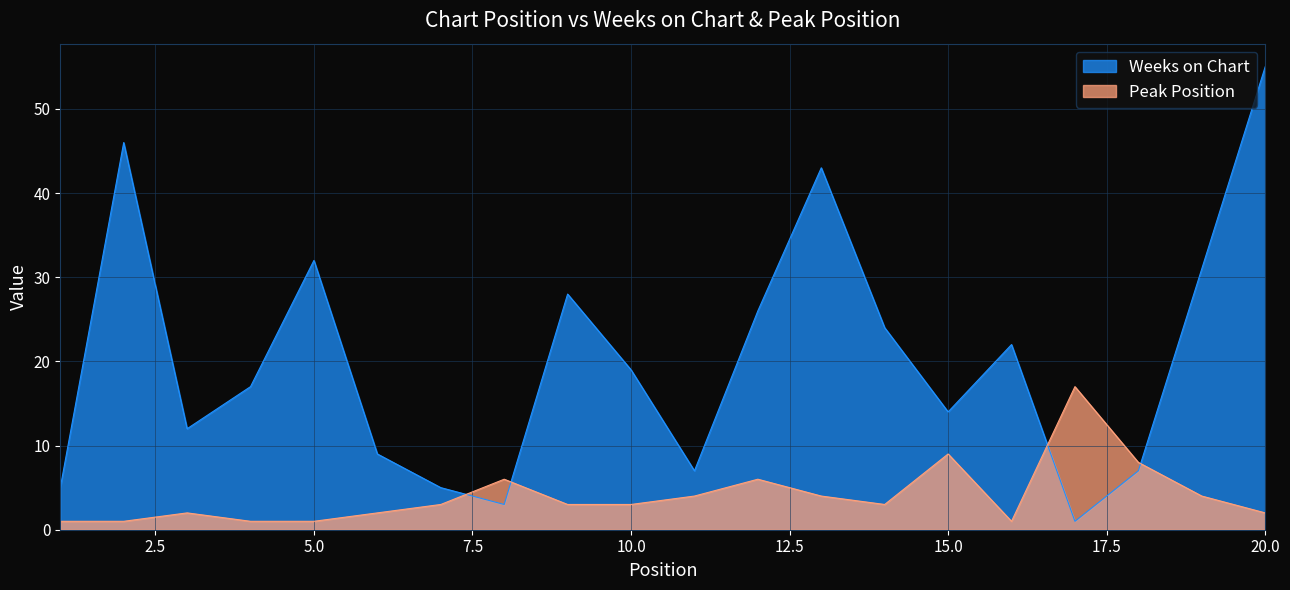

The Peak Position series shows 3 at 10.0. True or false?

True